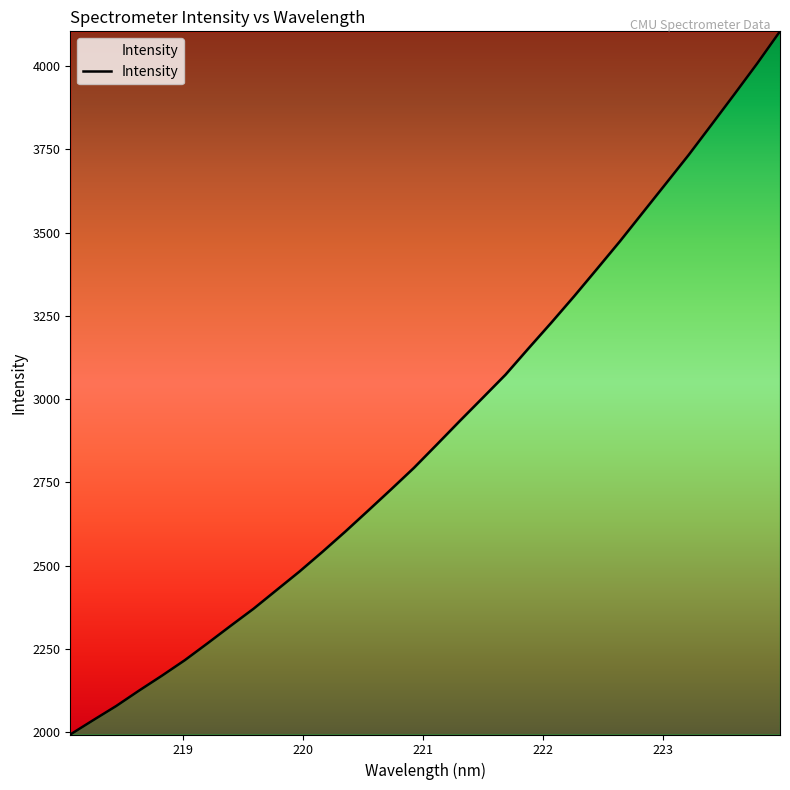

What is the minimum value shown in the chart?

1993.1